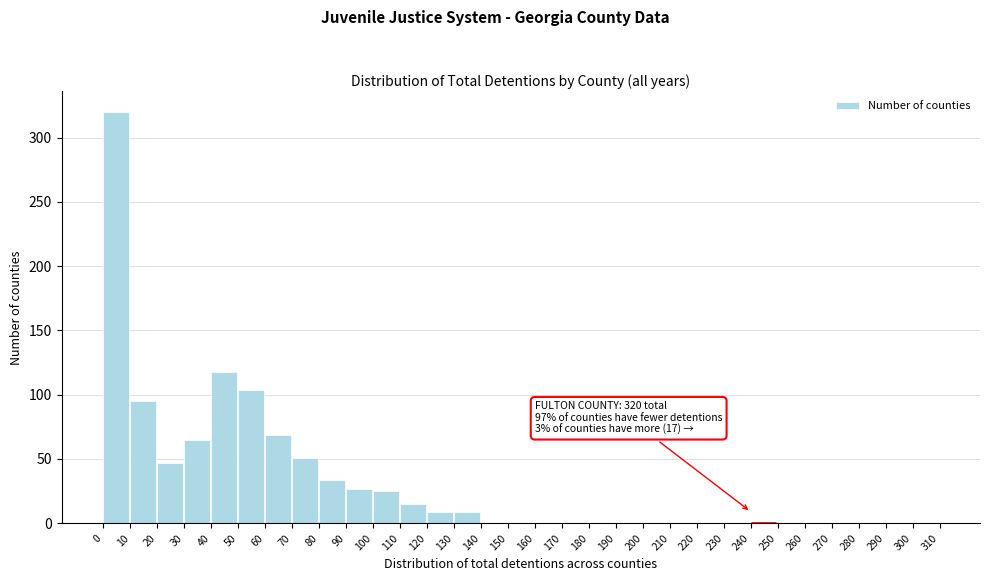

At which label is the value closest to 160?

40